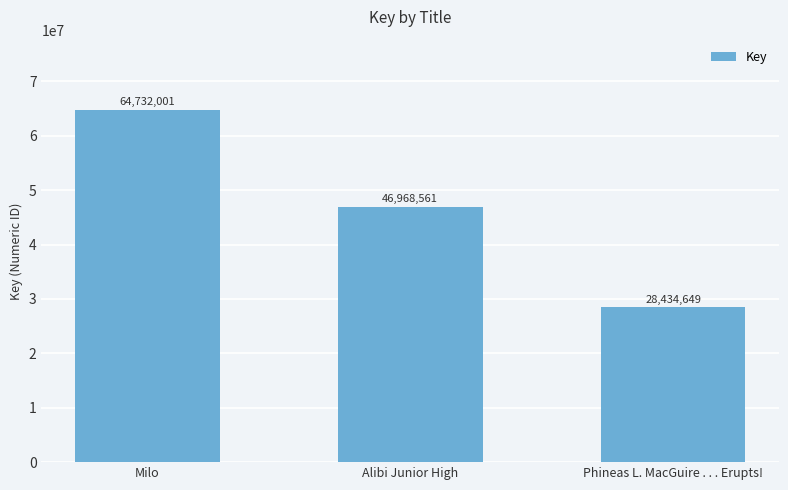

What is the label of the 3rd bar from the right?

Milo